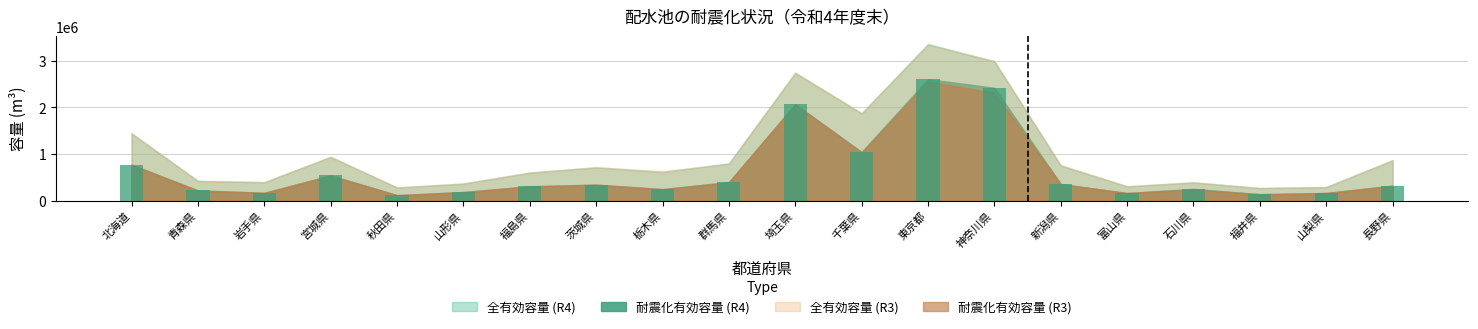

What is the maximum value shown in the chart?

2605614